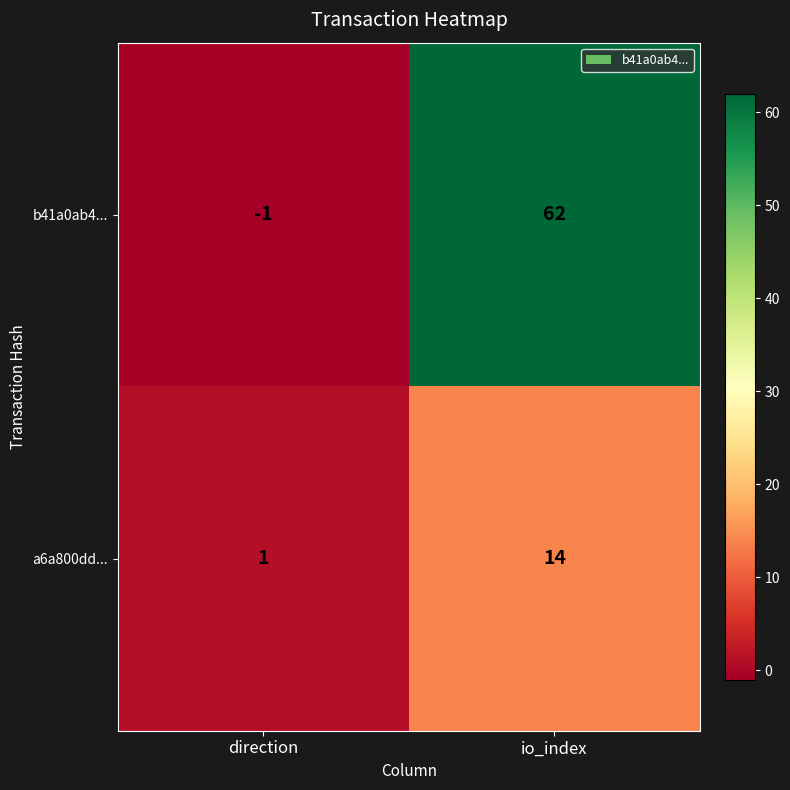

Reading right to left, extract all data points from this chart.

b41a0ab4...: 62	-1
a6a800dd...: 14	1